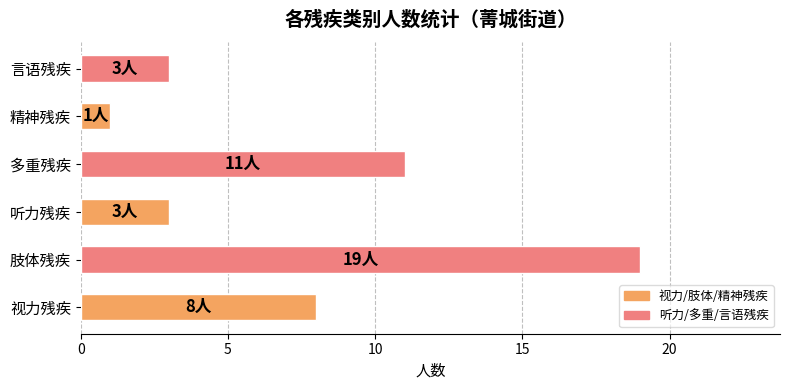

What value does the data have at 视力残疾?

8